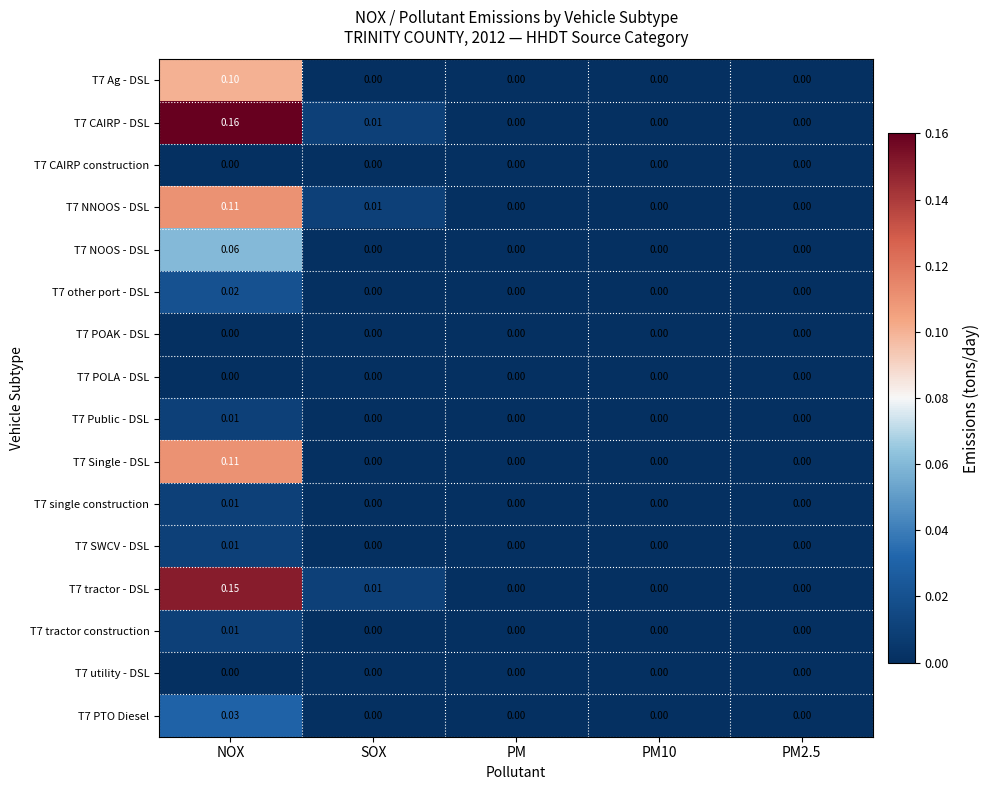

Is the value of T7 NNOOS - DSL at NOX greater than the value of T7 POLA - DSL at PM?

Yes